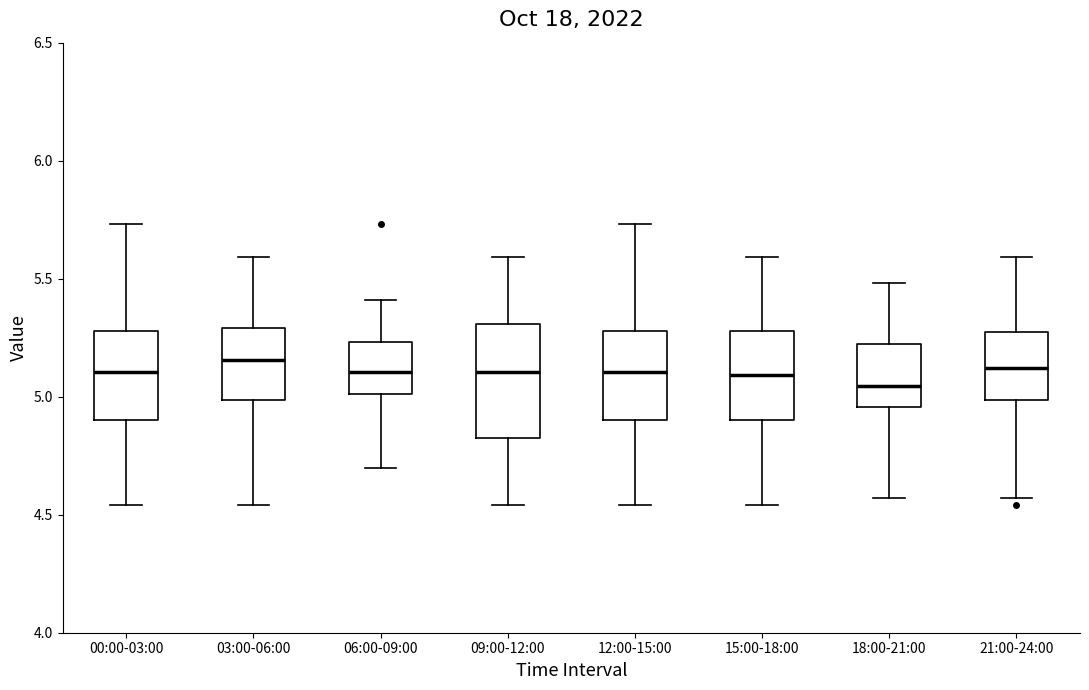

Where does the lower whisker of the box for 21:00-24:00 end on the y-axis? The values are not printed on the chart, so give them approximately, as read against the axis.

4.55